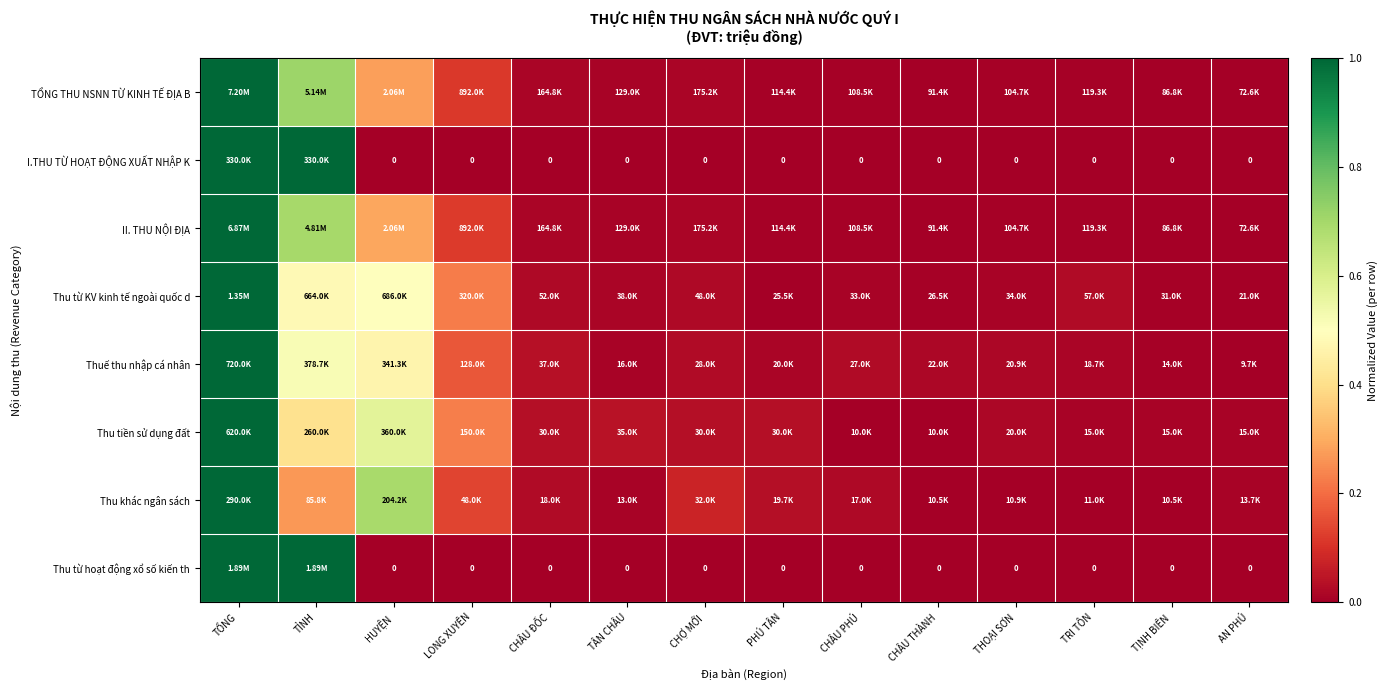

What is the difference between the highest and lowest values at LONG XUYÊN?

0.2